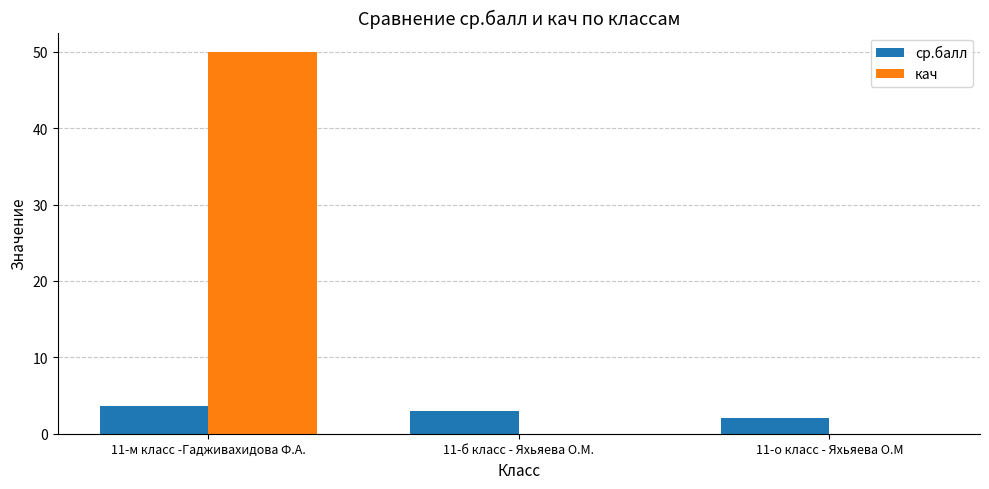

How many series are shown in this chart?

2